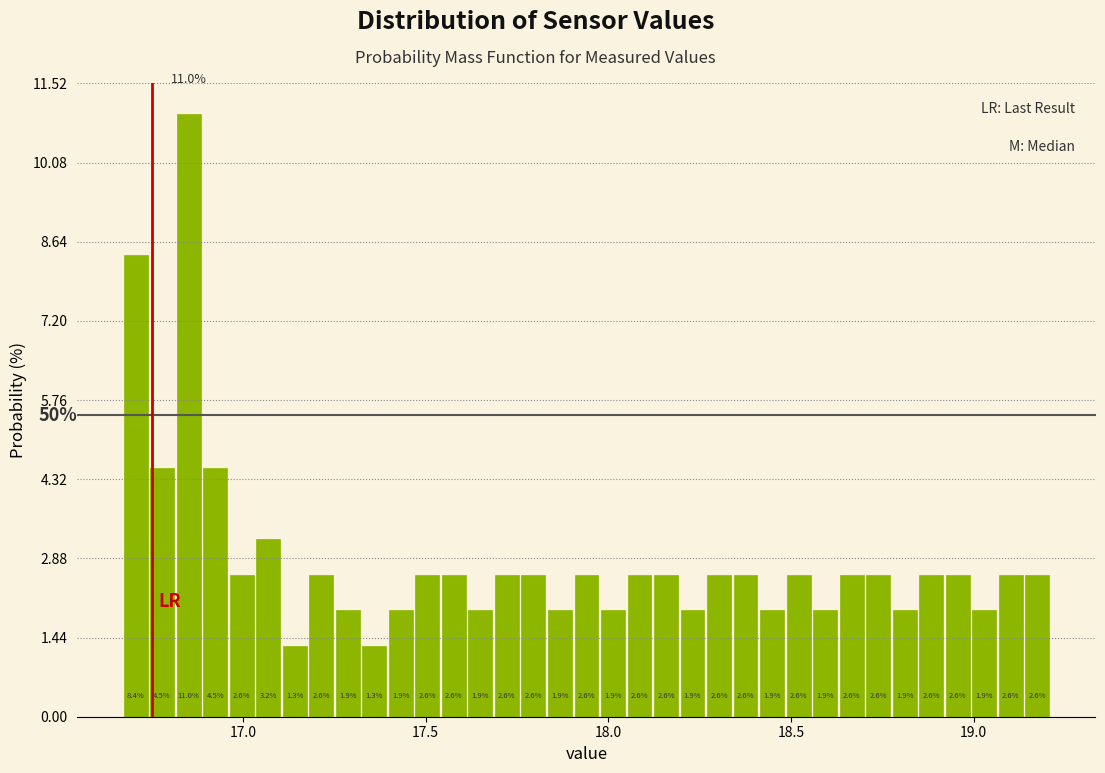

Read against the x-axis, roughly where is the centre of the tallest bar?

16.85